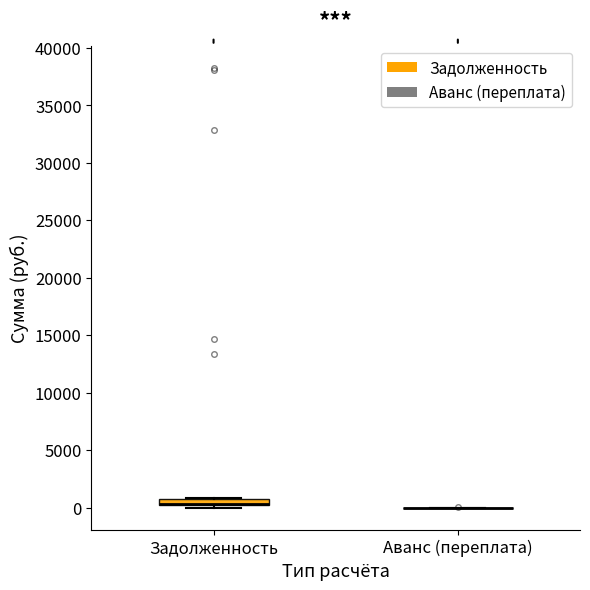

Where is the upper edge of the box for Задолженность on the y-axis? The values are not printed on the chart, so give them approximately, as read against the axis.

1000